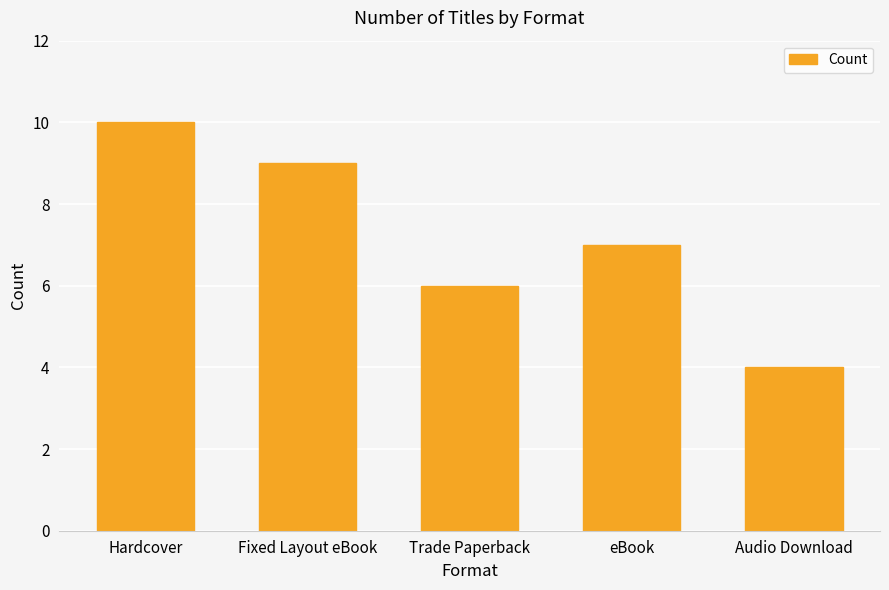

Where is the data nearest to the value 7?

eBook